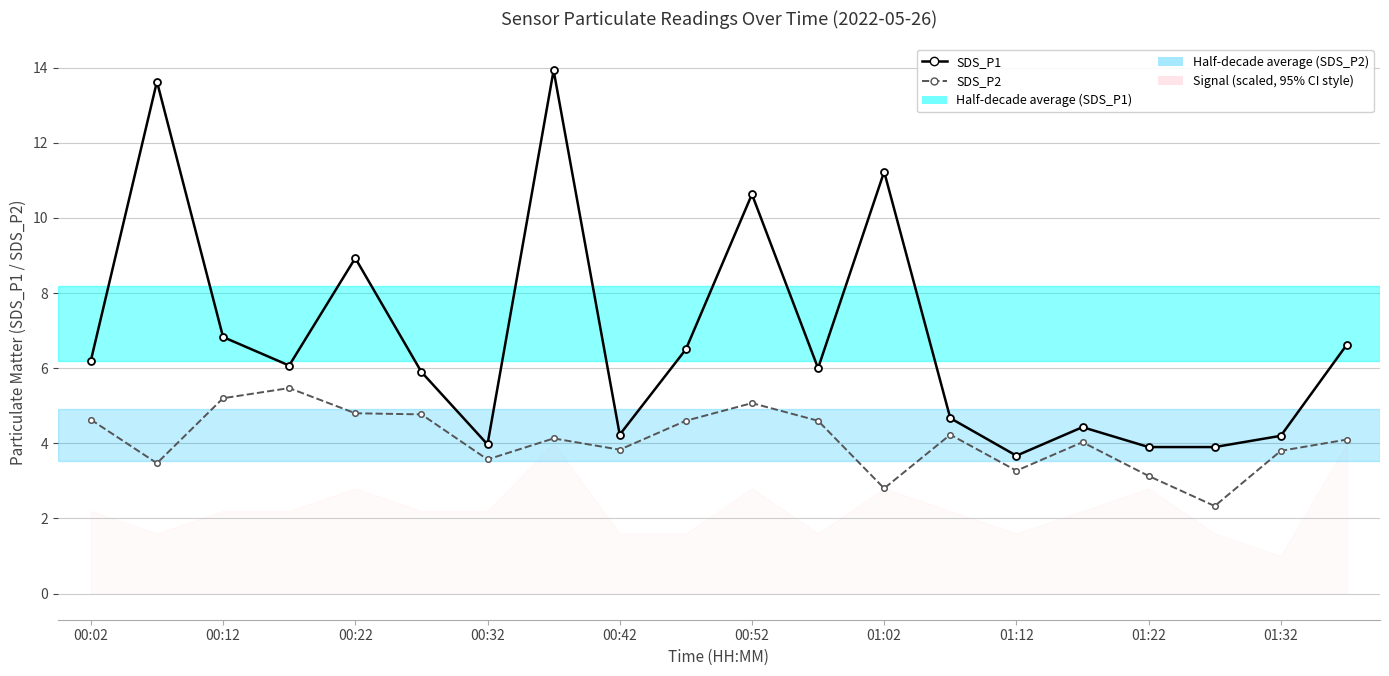

What position from the left is 01:32?

10